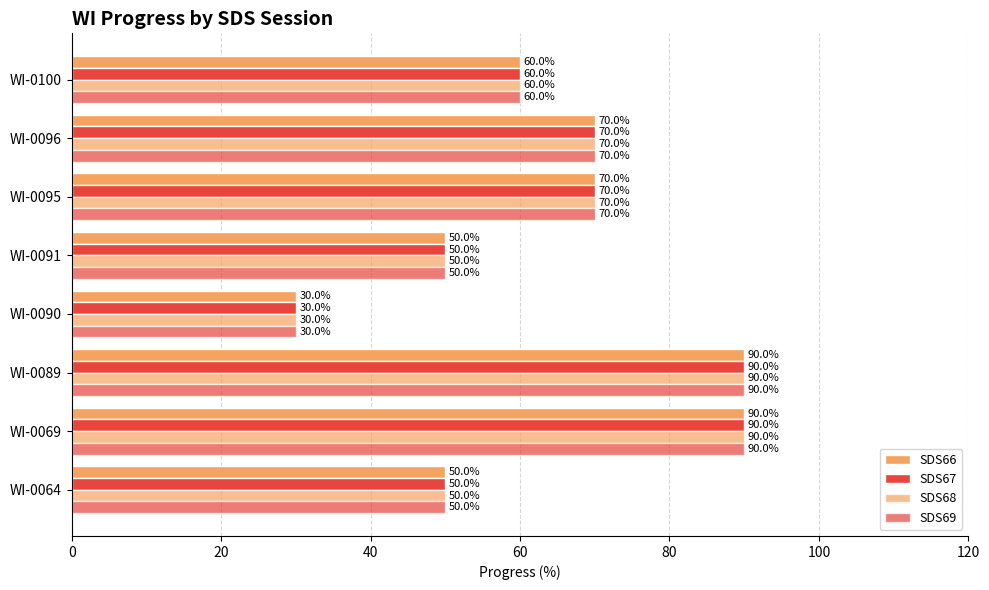

What is the highest value of the SDS66 series?

90